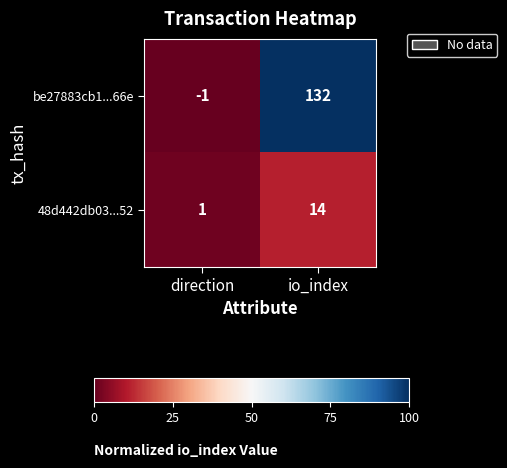

Reading left to right, list all the values displayed in this chart.

be27883cb1...66e: -1	132
48d442db03...52: 1	14